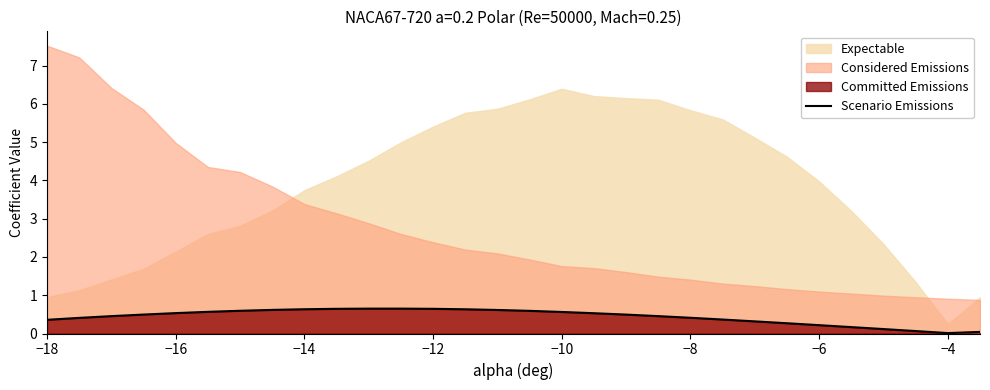

Is it true that Scenario Emissions equals 0.4 at −12?

False